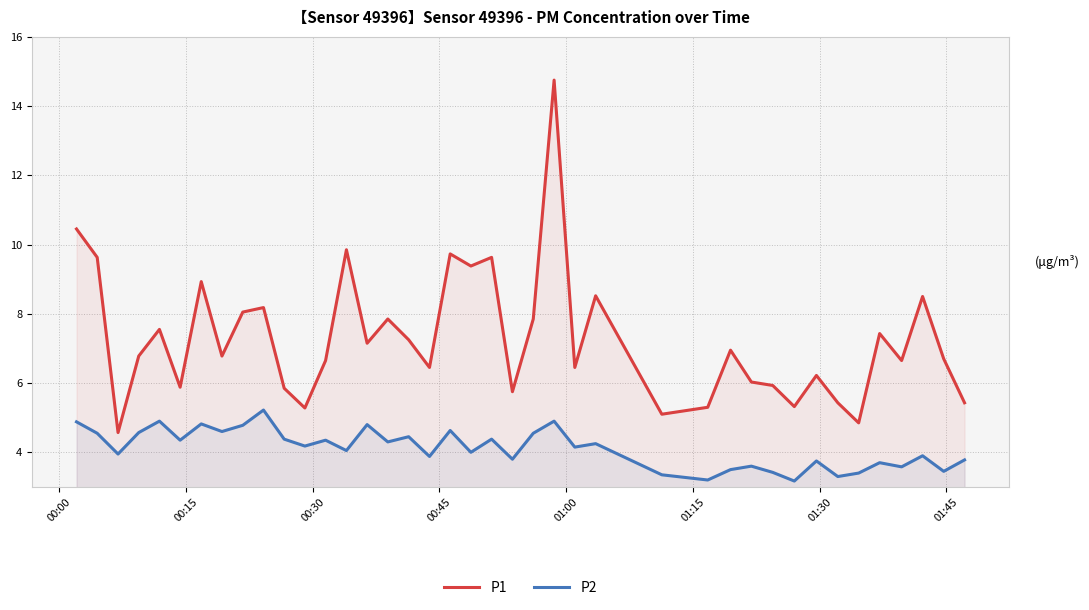

List the series in order of their overall mean, highest first.

P1, P2